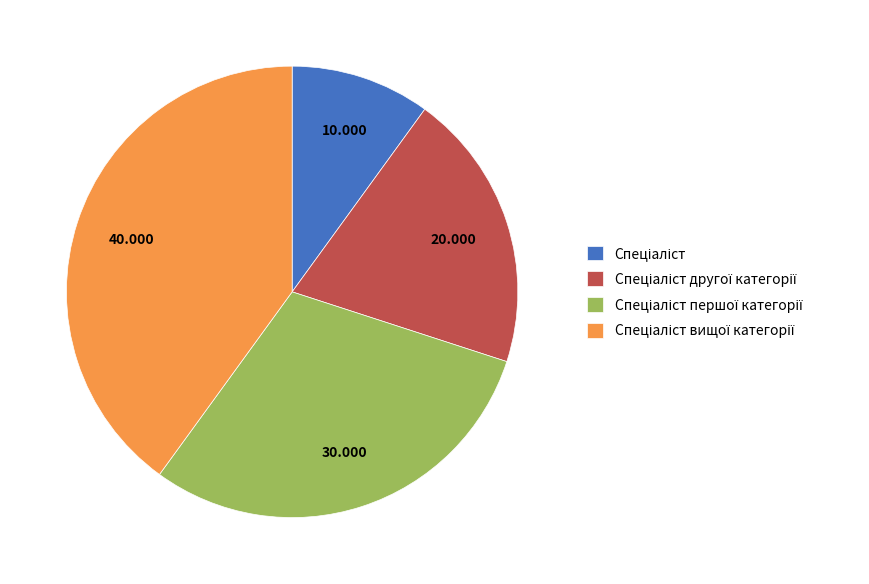

Does any single category account for the majority?

No